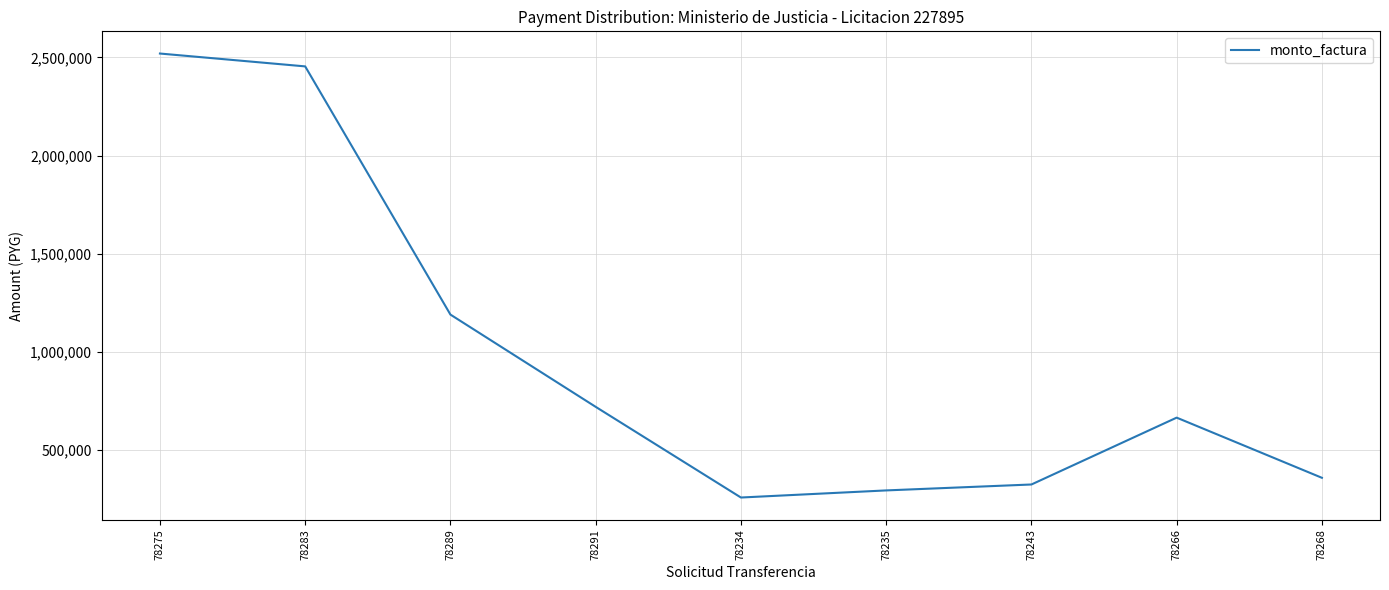

What is the smallest value displayed?

258000